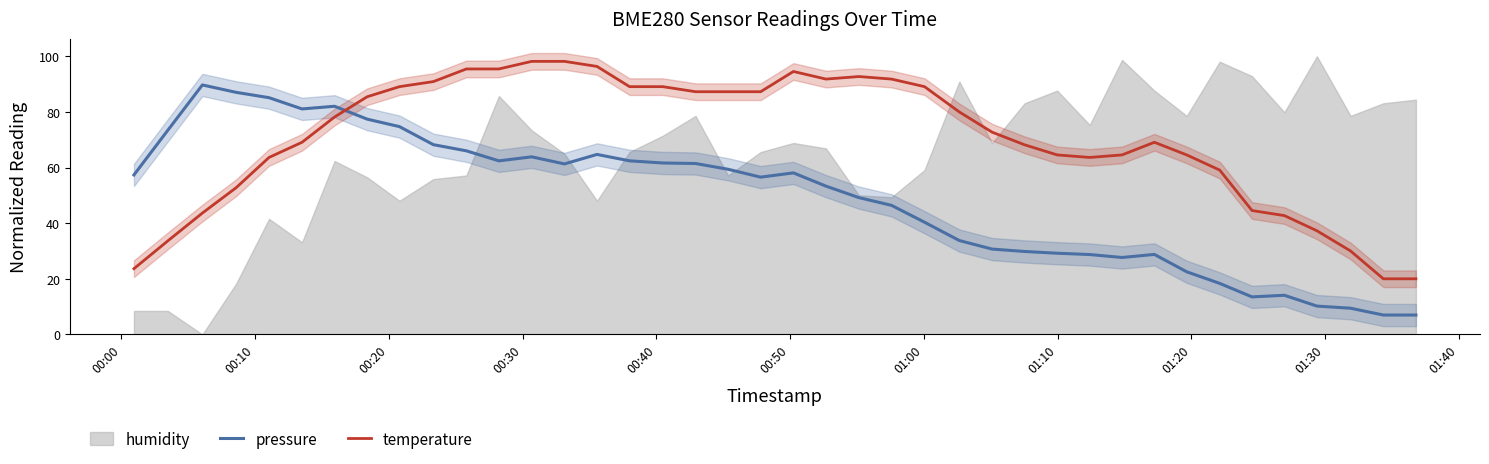

What is the minimum value for temperature?

20.0